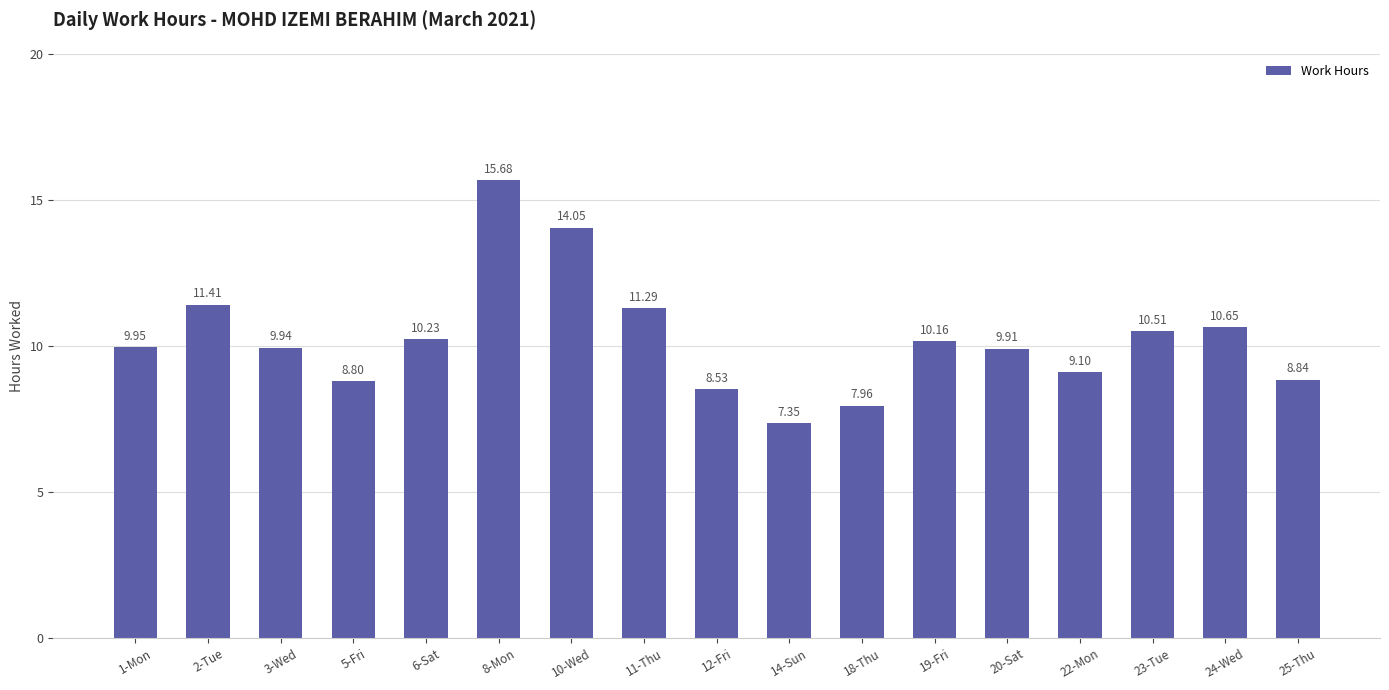

What is the difference between the maximum and minimum values?

8.3